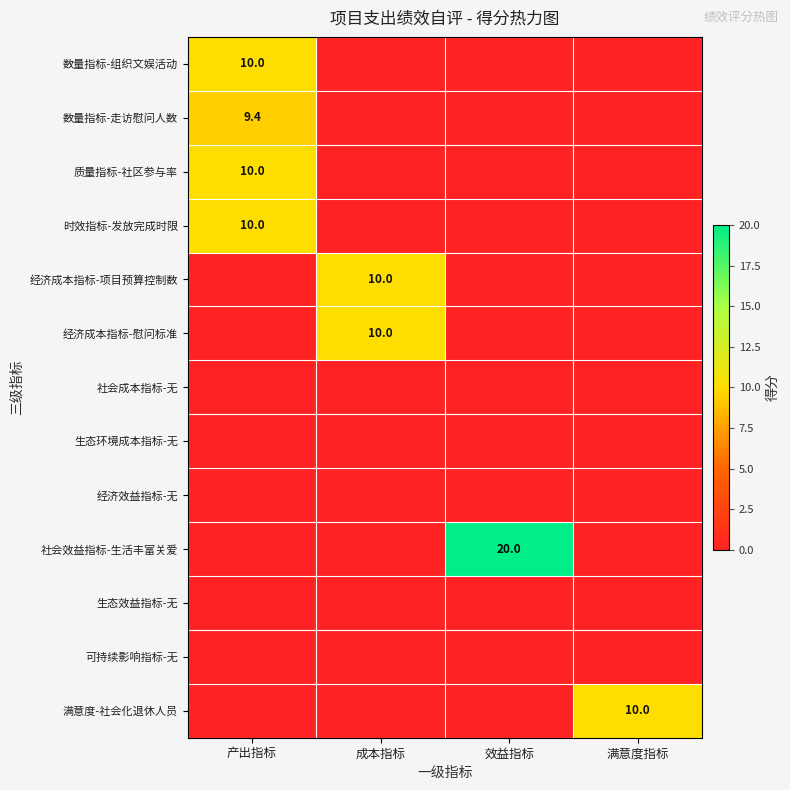

The value of 满意度-社会化退休人员 at 满意度指标 is 3.9. True or false?

False